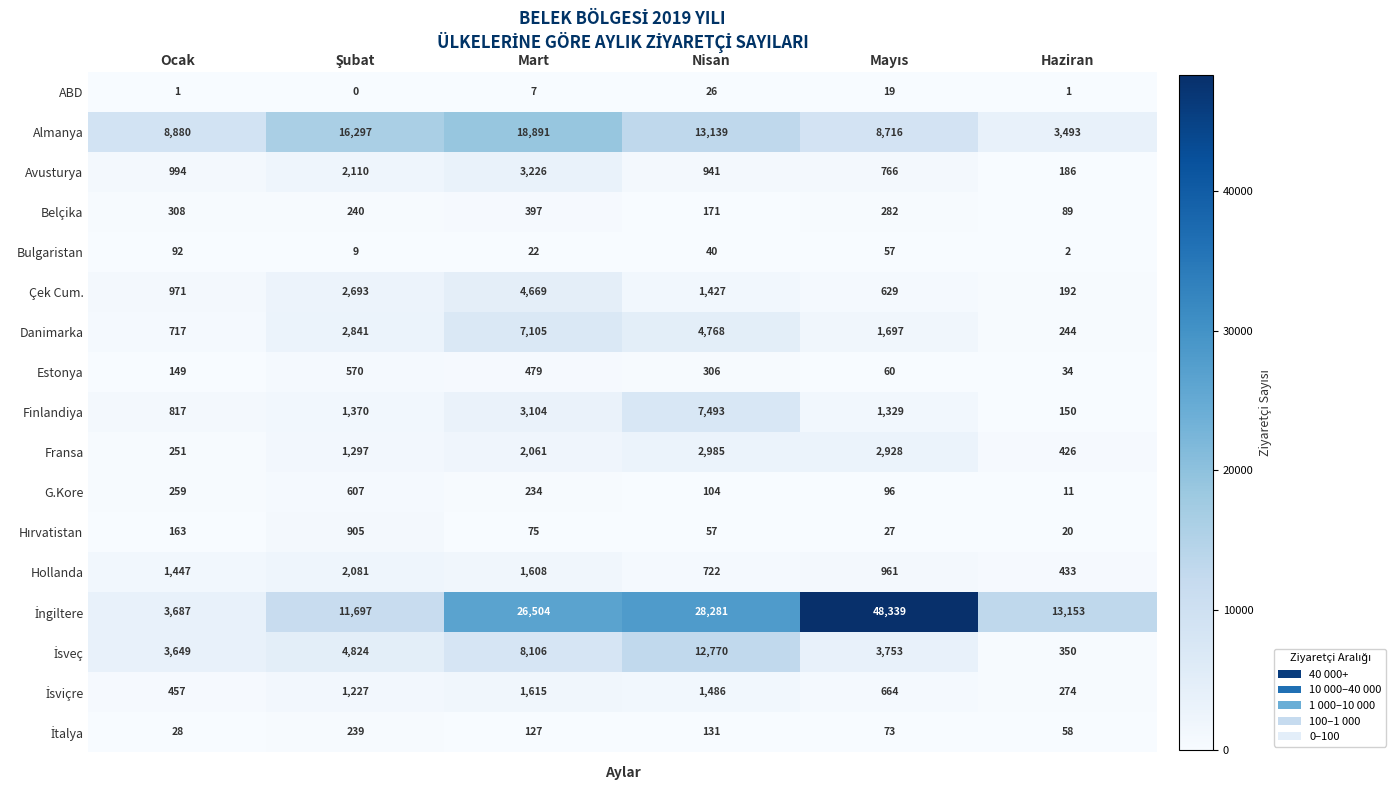

What is the difference between the maximum and minimum values in the Bulgaristan series?

90